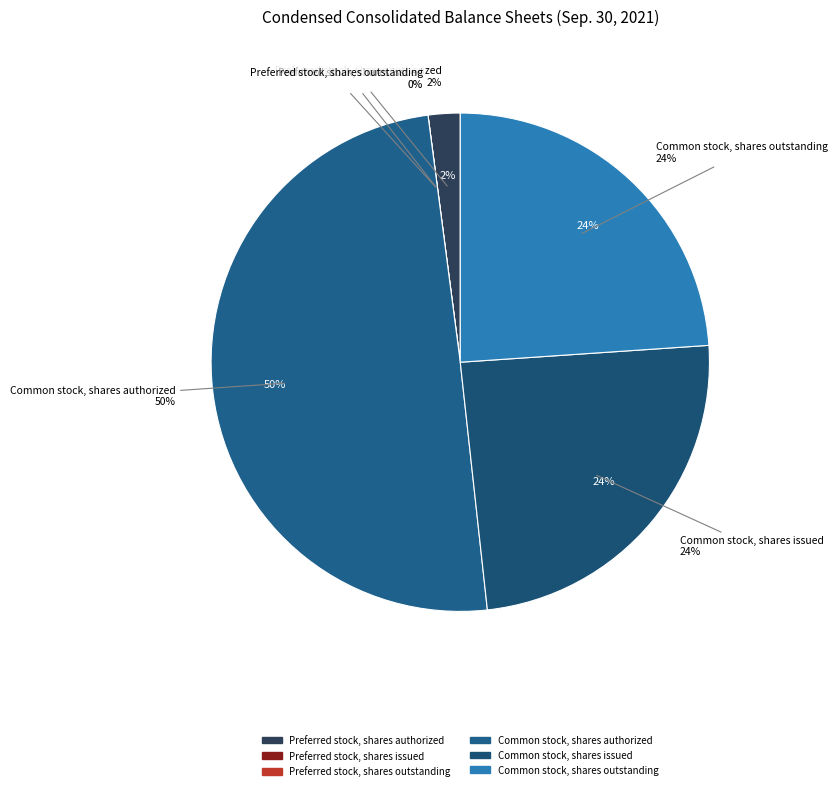

Does any single category account for the majority?

No